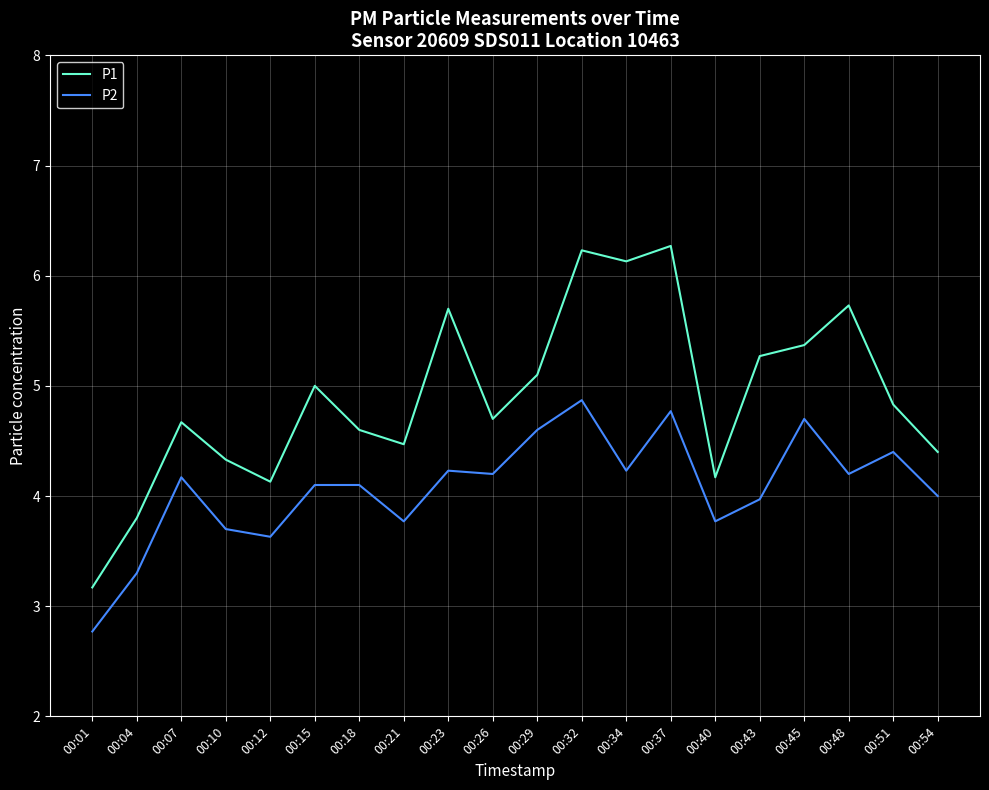

What is the difference between the P1 values at 00:45 and 00:01?

2.2